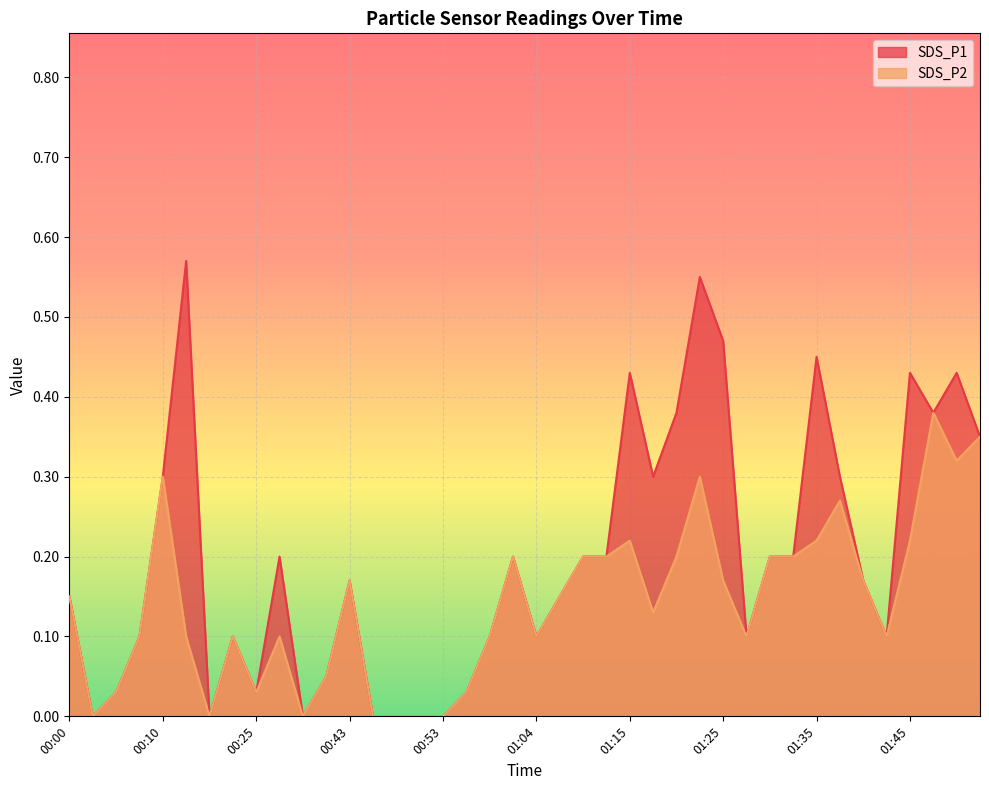

Reading right to left, transcribe all the data shown in this chart.

SDS_P1: 0.3	0.4	0.4	0.4	0.1	0.2	0.3	0.5	0.2	0.2	0.1	0.5	0.6	0.4	0.3	0.4	0.2	0.2	0.1	0.1	0.2	0.1	0.0	0.0	0.0	0.0	0.0	0.2	0.1	0.0	0.2	0.0	0.1	0.0	0.6	0.3	0.1	0.0	0.0	0.1
SDS_P2: 0.3	0.3	0.4	0.2	0.1	0.2	0.3	0.2	0.2	0.2	0.1	0.2	0.3	0.2	0.1	0.2	0.2	0.2	0.1	0.1	0.2	0.1	0.0	0.0	0.0	0.0	0.0	0.2	0.1	0.0	0.1	0.0	0.1	0.0	0.1	0.3	0.1	0.0	0.0	0.1